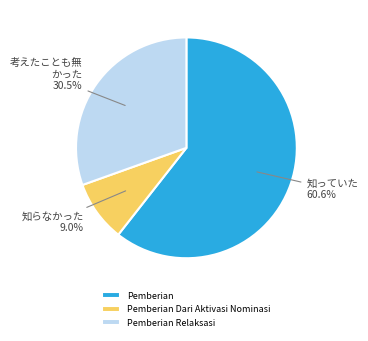

Which category has the biggest portion of the pie?

Pemberian